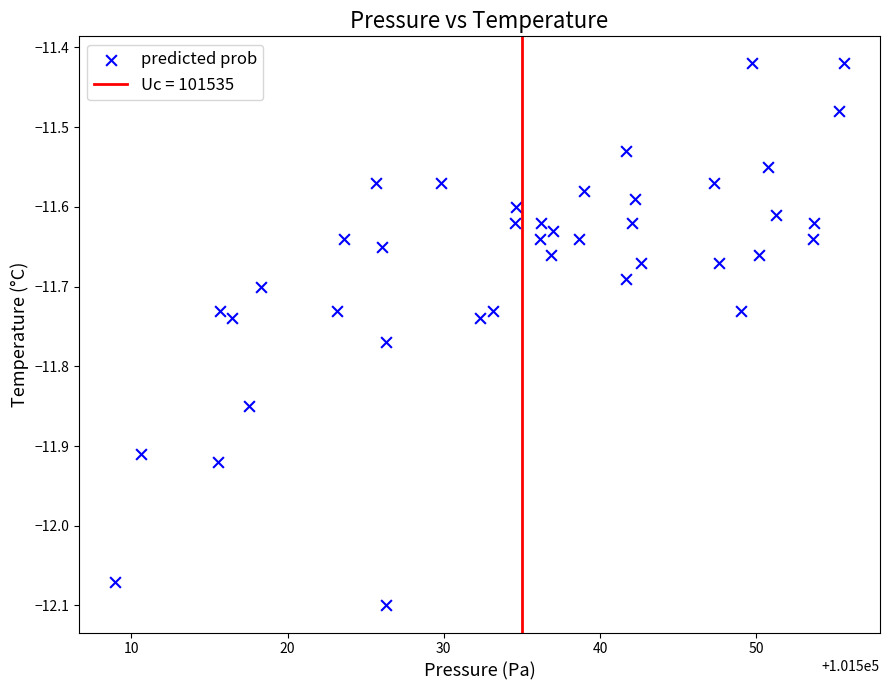

Count the number of points in this scatter plot.

40